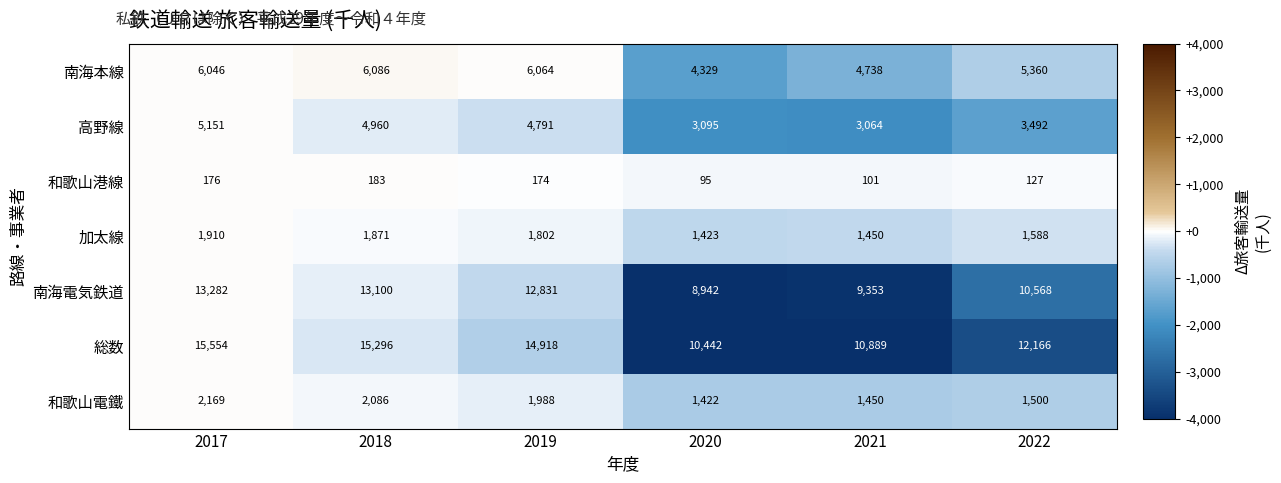

What is the maximum value shown in the chart?

15554